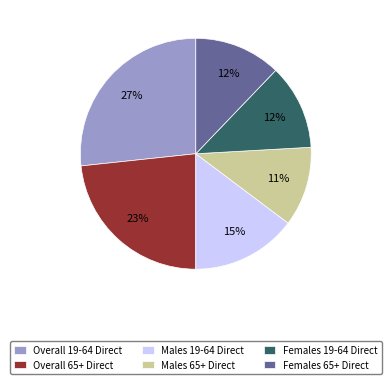

What percentage is the Overall 19-64 Direct slice, to the nearest percent?

27%